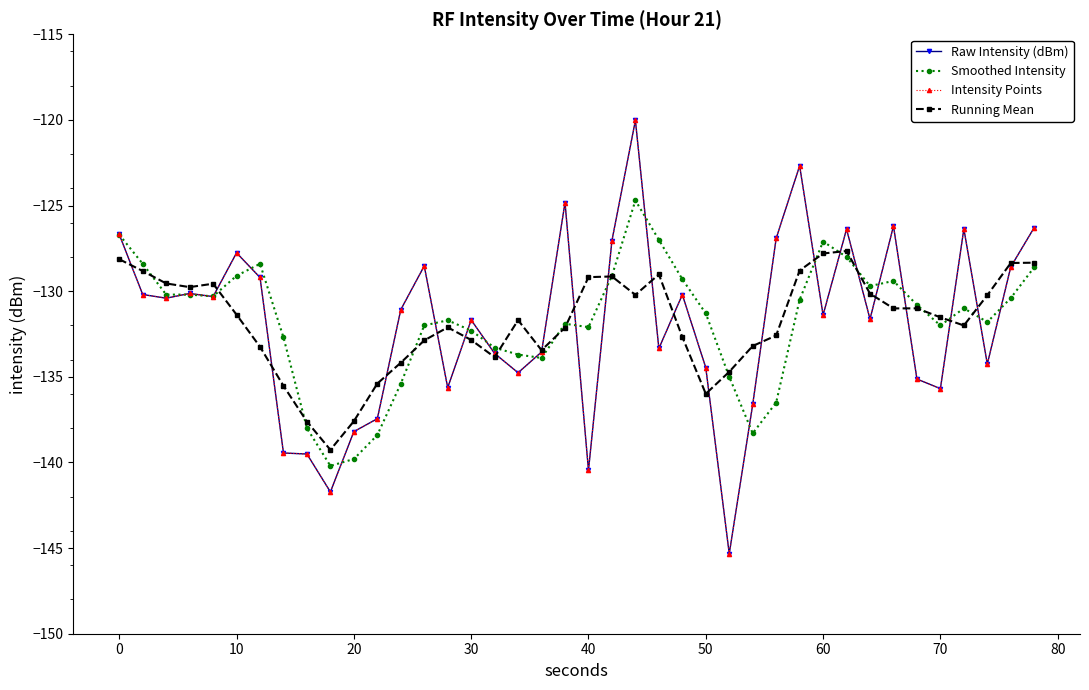

Is this an area chart (filled region under the line)?

No